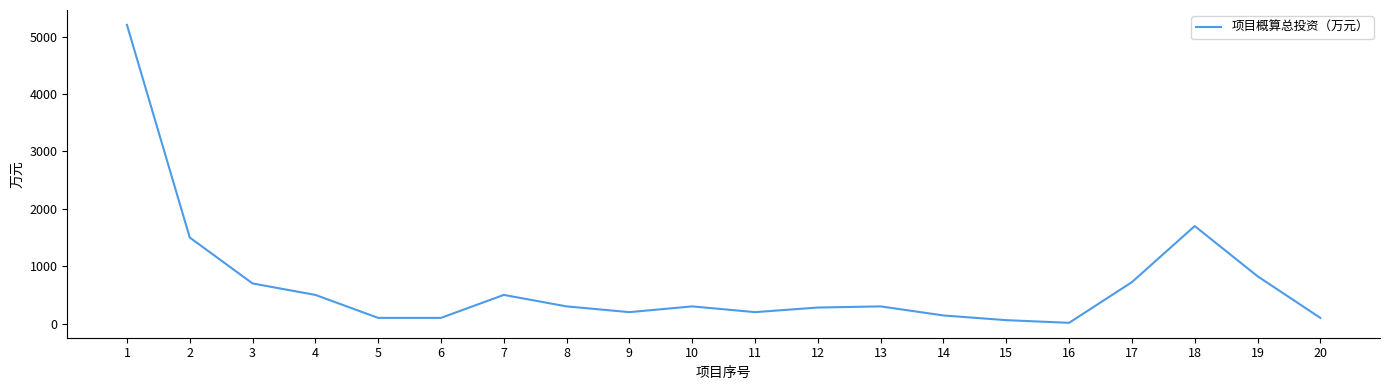

How many lines are shown in the chart?

1